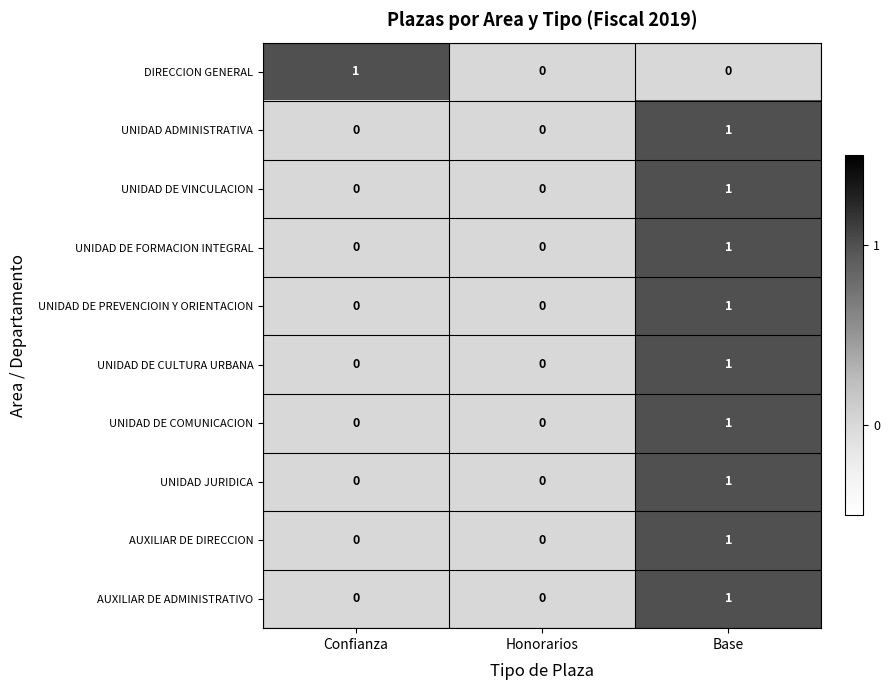

At which category is the sum across all series the highest?

Base